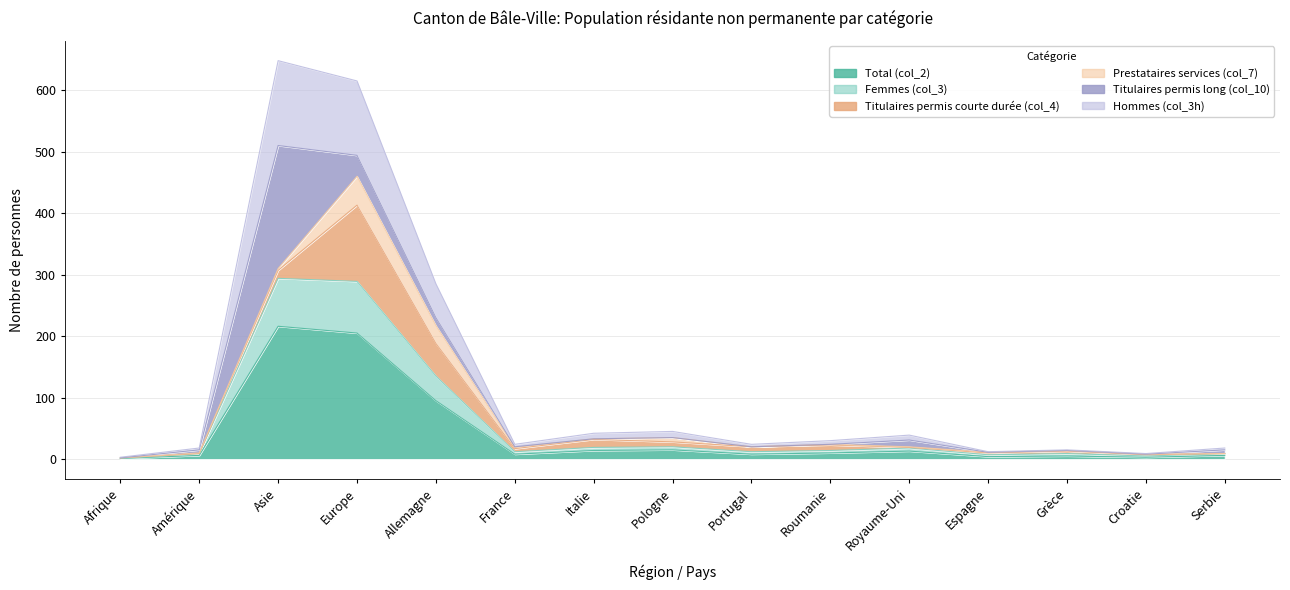

The value of Total (col_2) at Allemagne is 137. True or false?

False